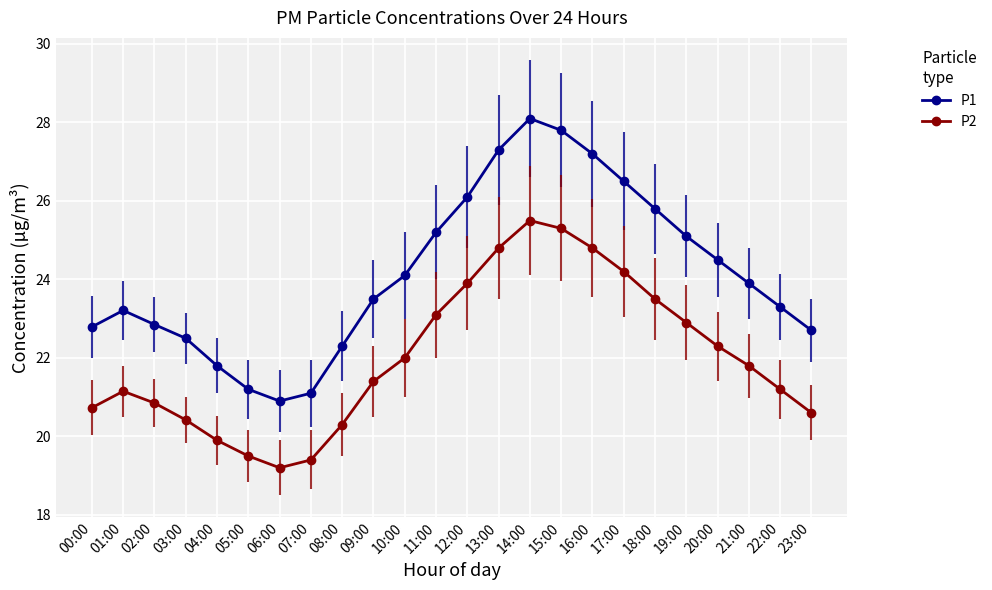

Is the value of P2 at 00:00 greater than the value of P1 at 16:00?

No